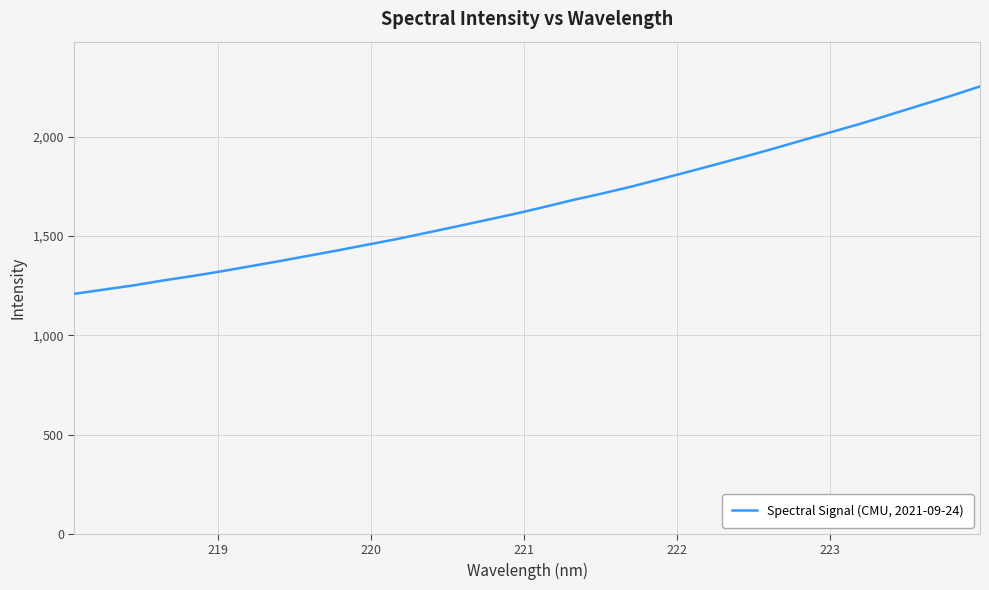

What is the maximum value shown in the chart?

2254.0